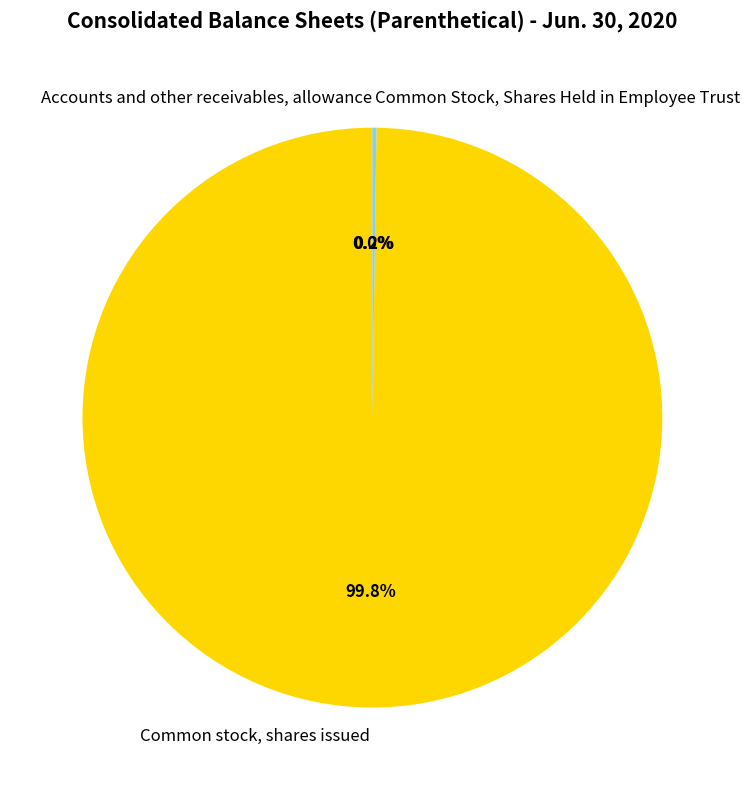

Which slice is the largest?

Common stock, shares issued